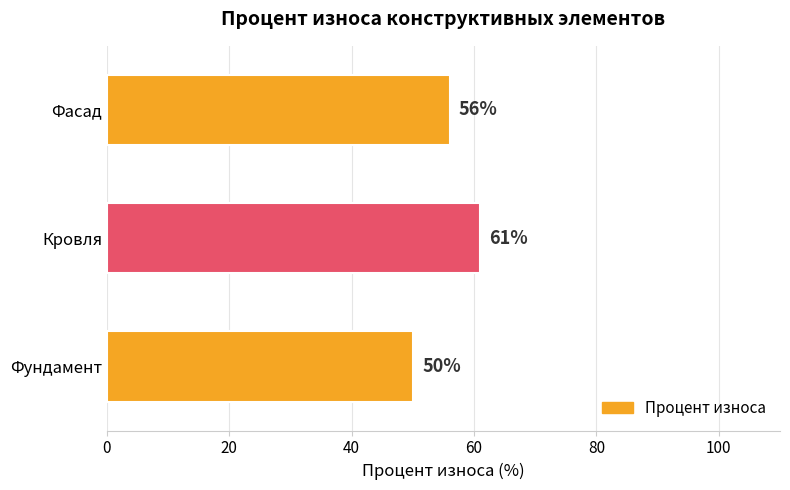

True or false: the data shows 56 at Фасад.

True